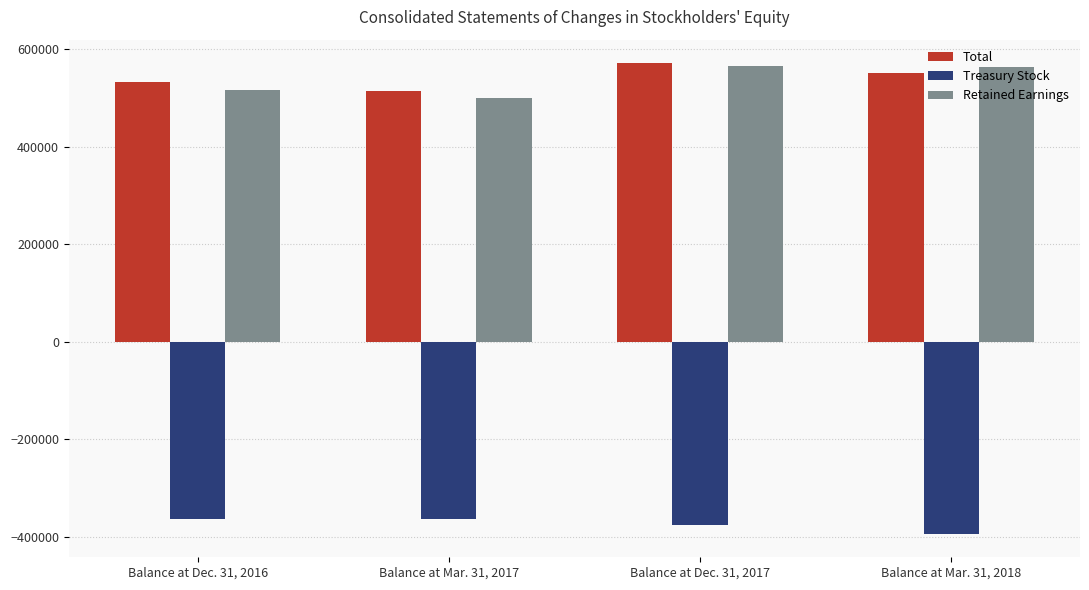

Which series changed the most between Balance at Dec. 31, 2016 and Balance at Dec. 31, 2017?

Retained Earnings